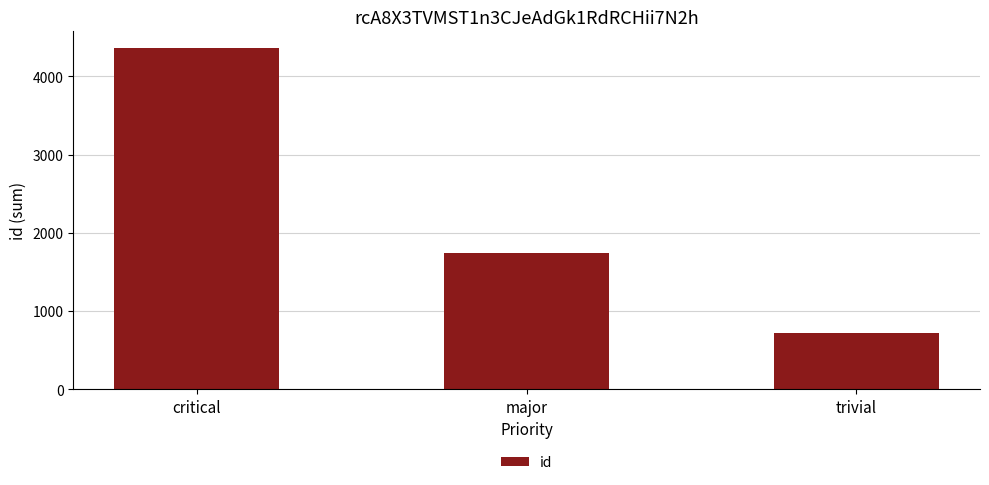

What is the label of the 3rd bar from the right?

critical